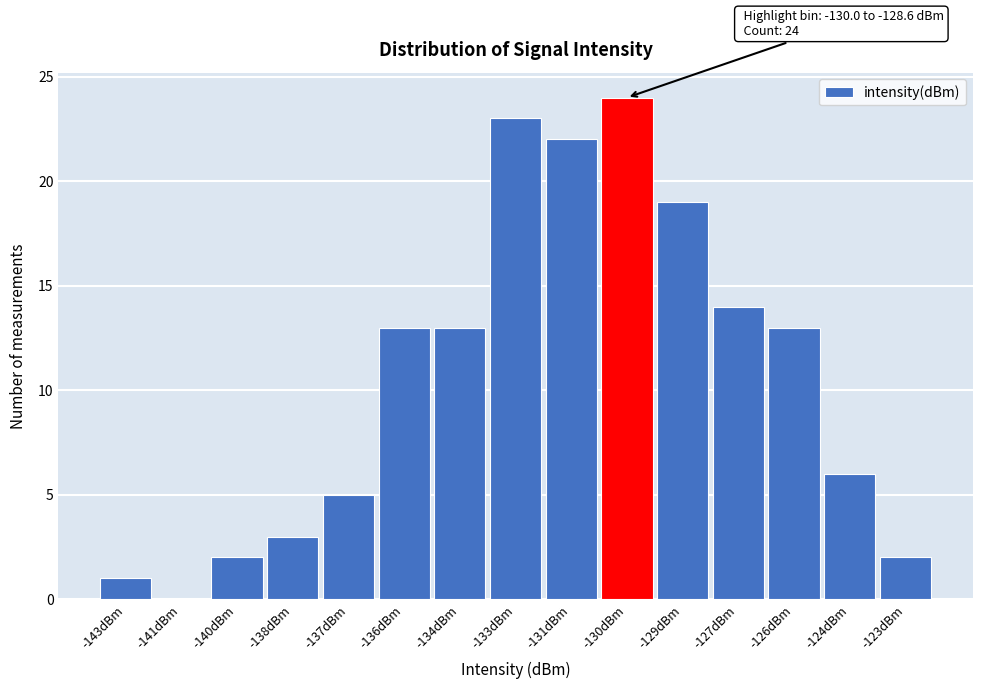

Reading right to left, list all the values displayed in this chart.

-123dBm=2	-124dBm=6	-126dBm=13	-127dBm=14	-129dBm=19	-130dBm=24	-131dBm=22	-133dBm=23	-134dBm=13	-136dBm=13	-137dBm=5	-138dBm=3	-140dBm=2	-141dBm=0	-143dBm=1